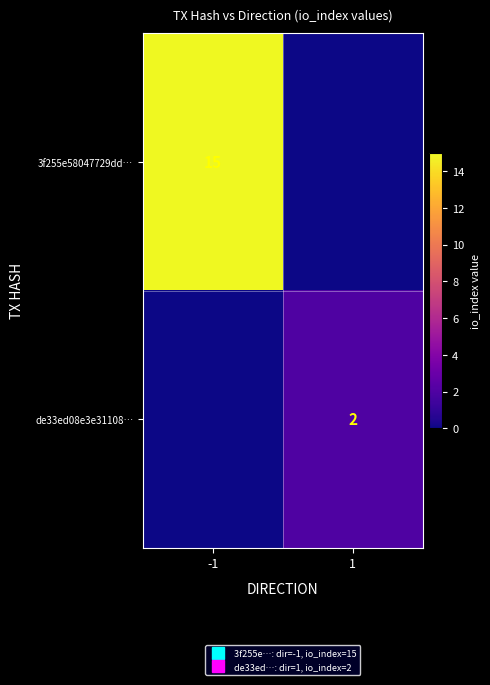

Which has a higher value, 1 or -1?

-1